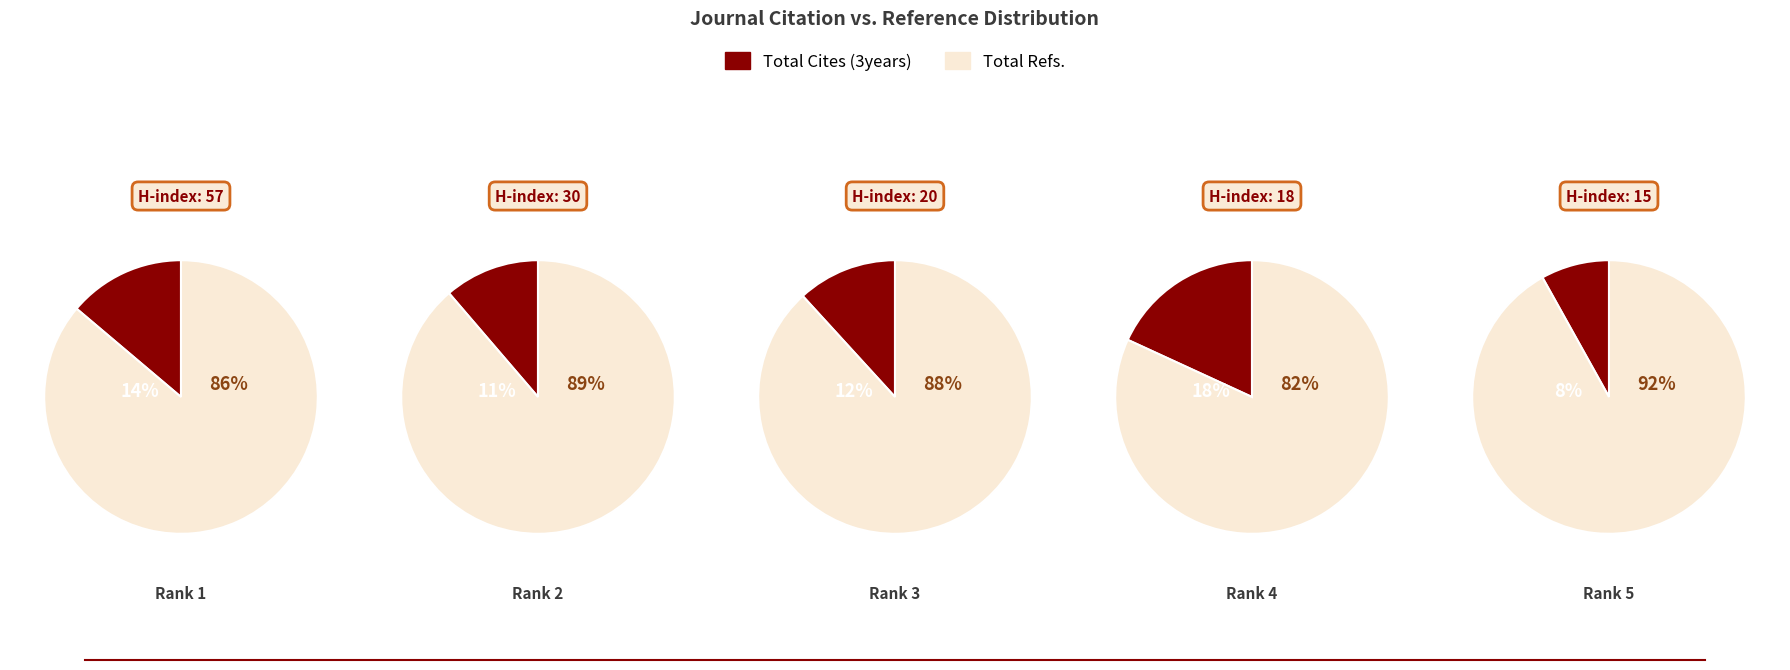

Is Nanomedicine Research Journal the majority of the pie?

No